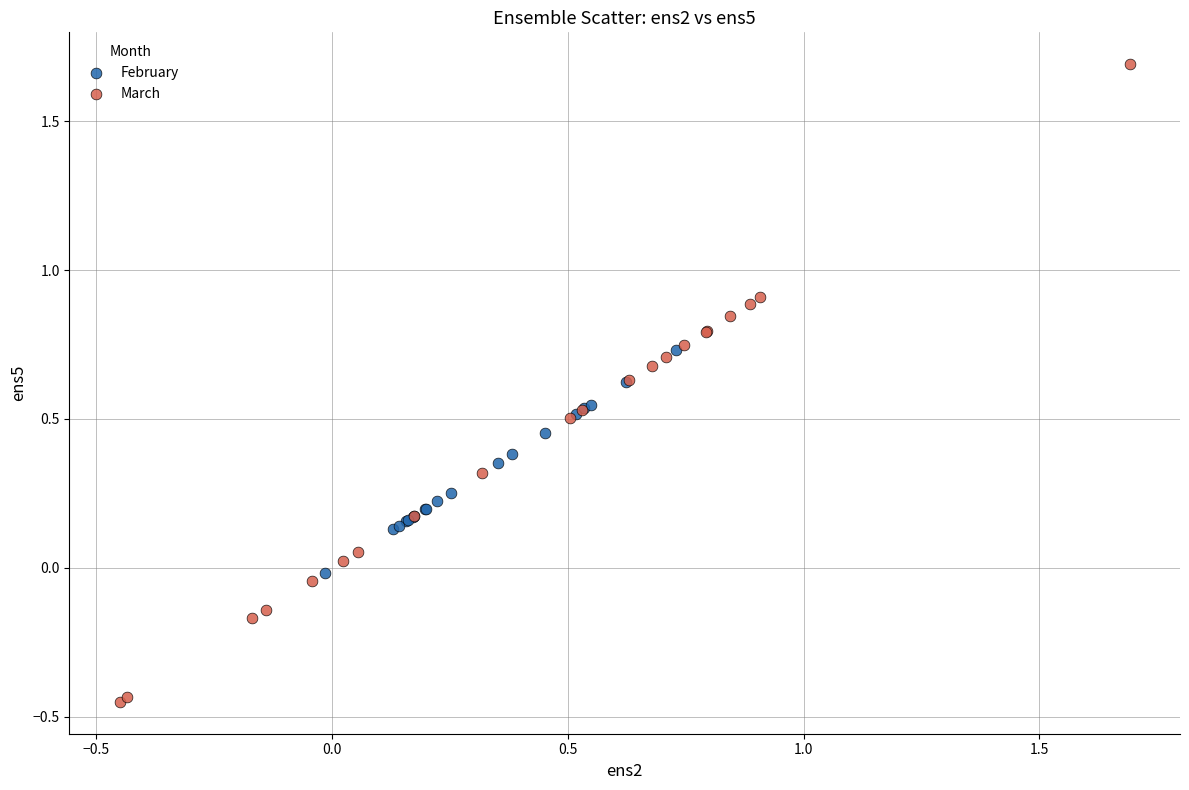

Which series contains the lowest Y value?

March